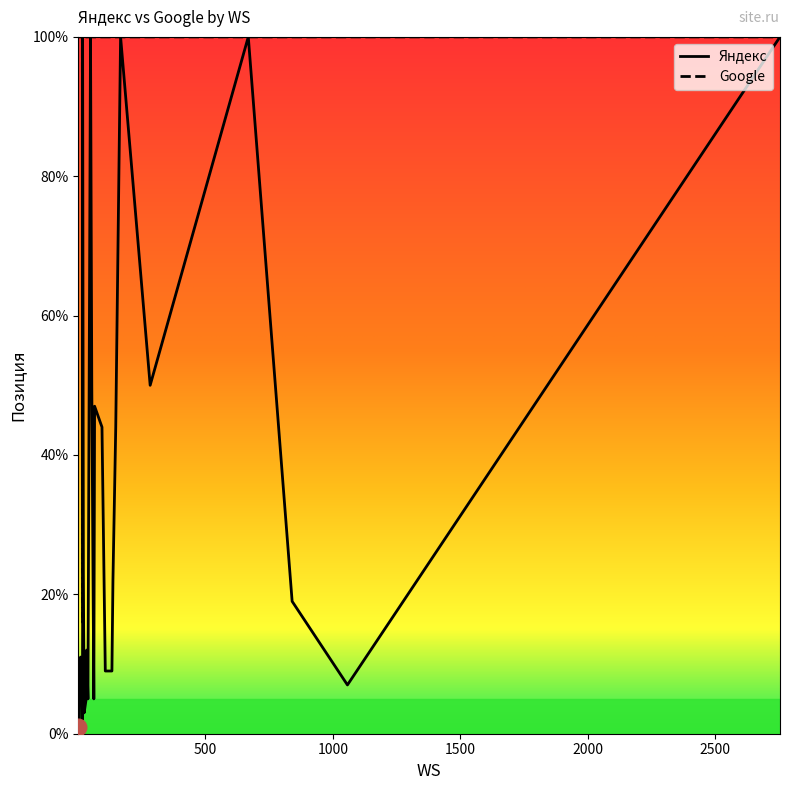

Does the chart display data point markers on the line(s)?

No